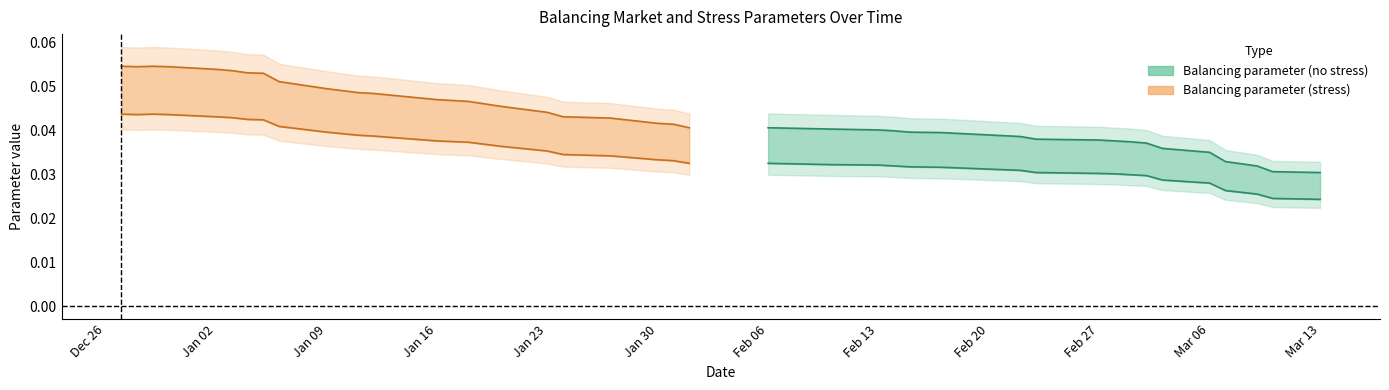

Does the chart display data point markers on the line(s)?

No